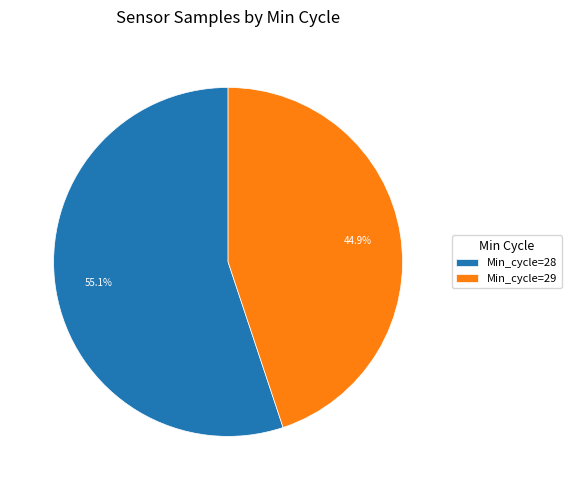

Between Min_cycle=29 and Min_cycle=28, which is larger?

Min_cycle=28